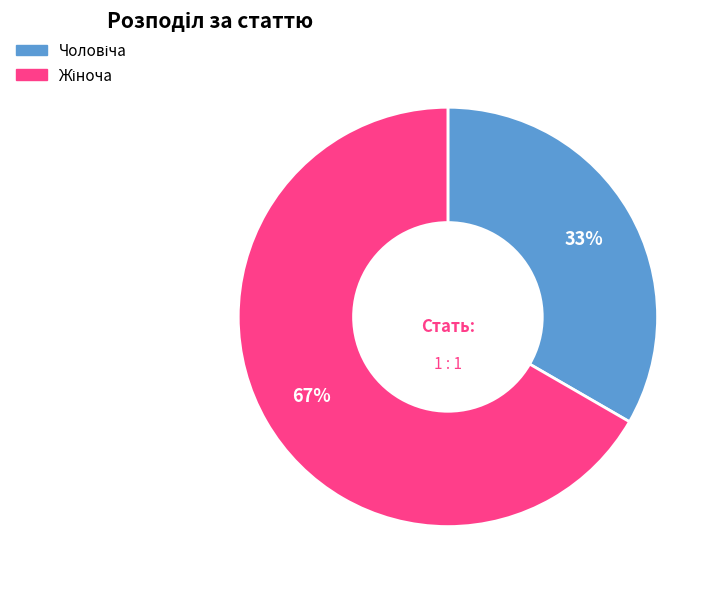

To the nearest percent, what is the average slice percentage?

50%